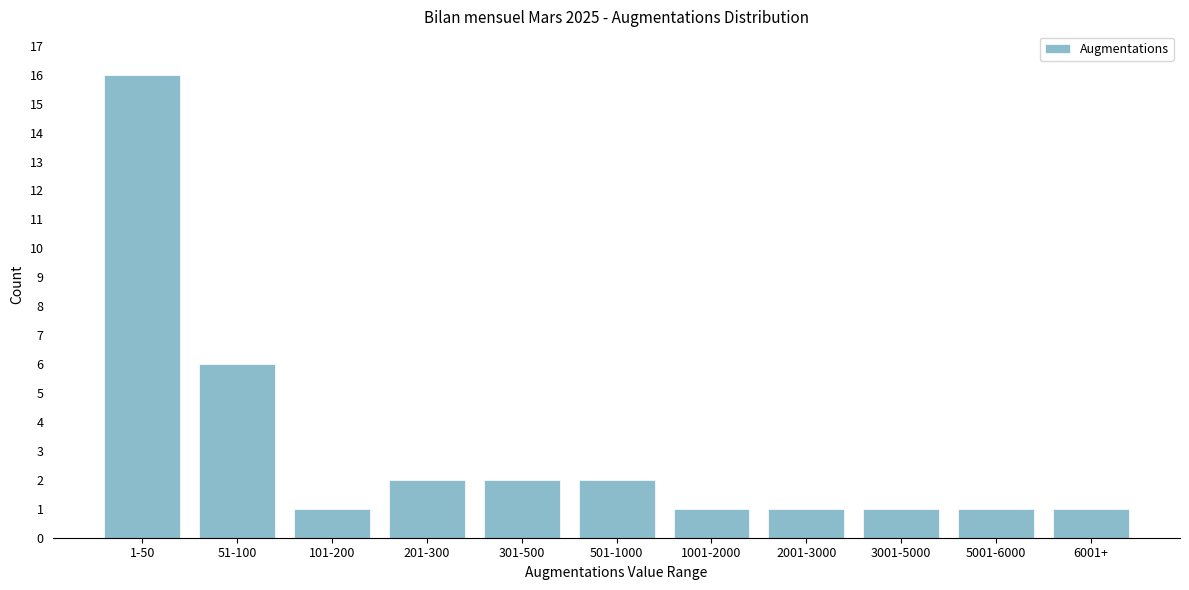

Reading right to left, list all the values displayed in this chart.

1	1	1	1	1	2	2	2	1	6	16